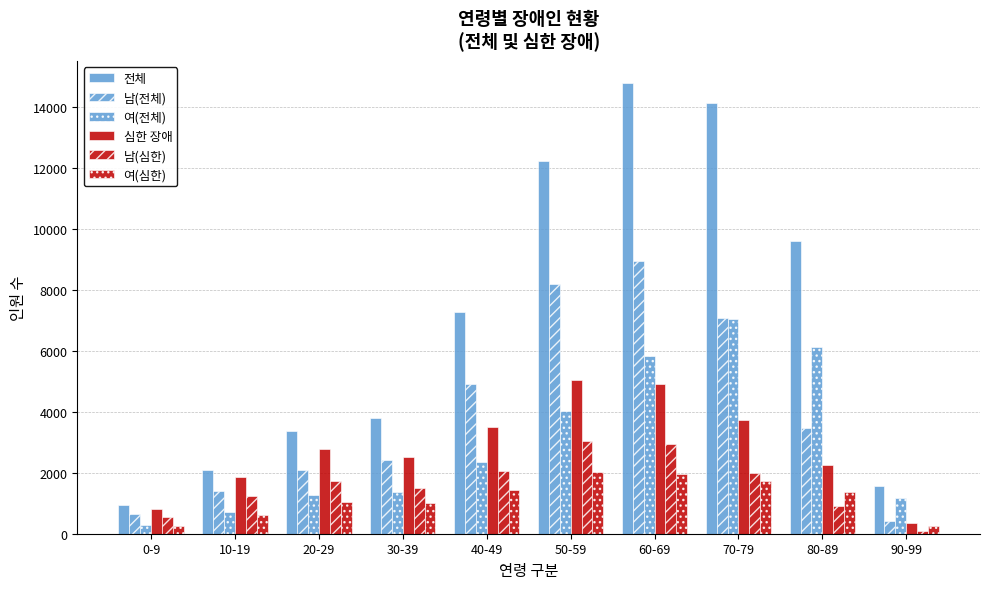

How many values in the 심한 장애 series are below 2769?

5